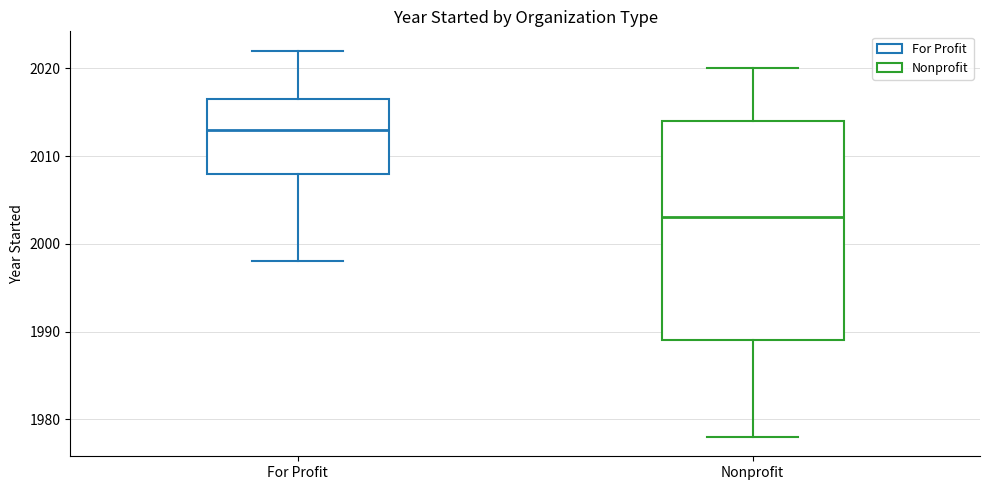

Which box is the tallest, from its lower edge to its upper edge?

Nonprofit